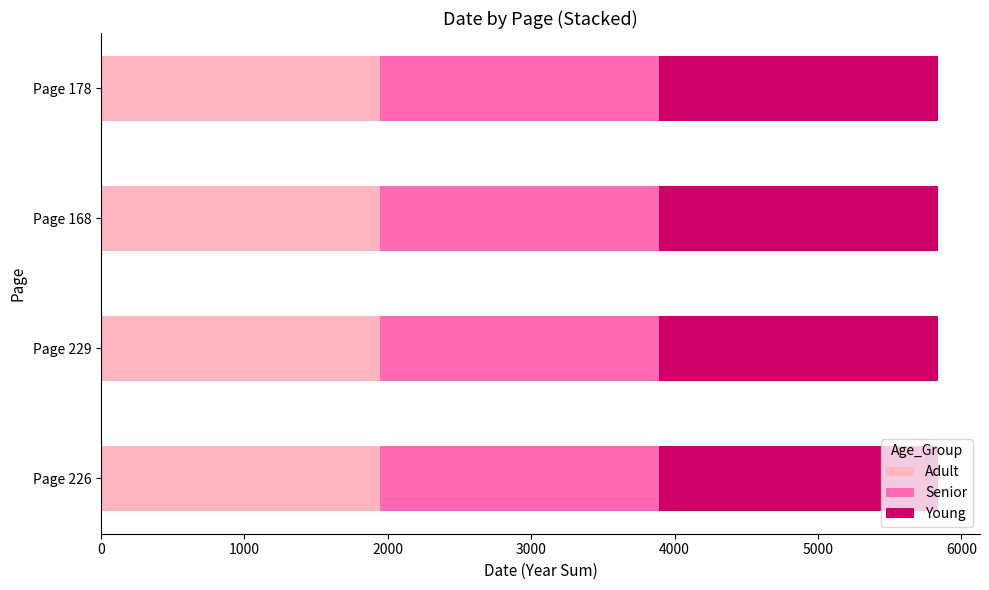

The Adult series shows 674 at Page 226. True or false?

False